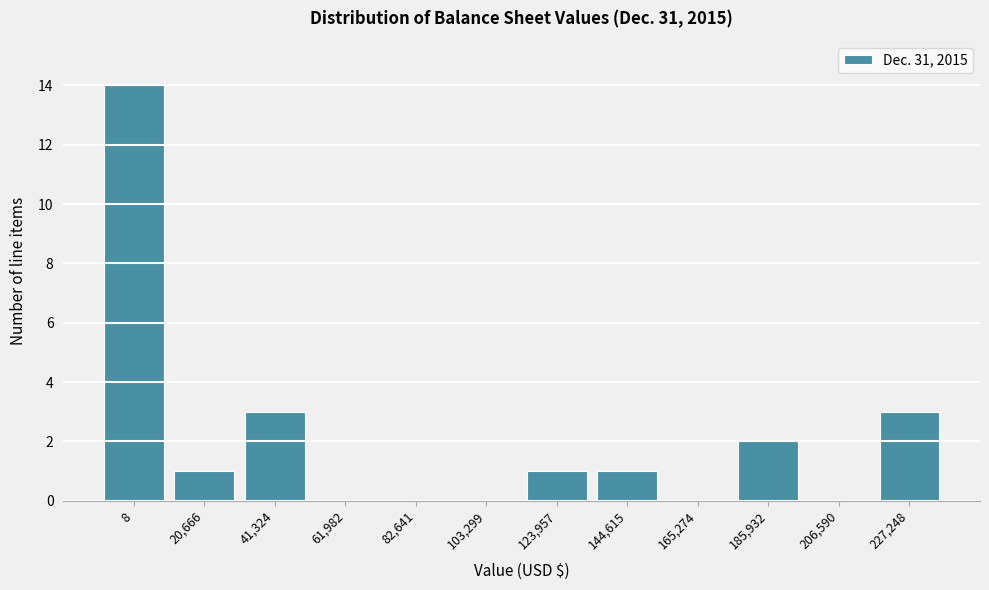

Reading left to right, list all the values displayed in this chart.

8=14	20,666=1	41,324=3	61,982=0	82,641=0	103,299=0	123,957=1	144,615=1	165,274=0	185,932=2	206,590=0	227,248=3